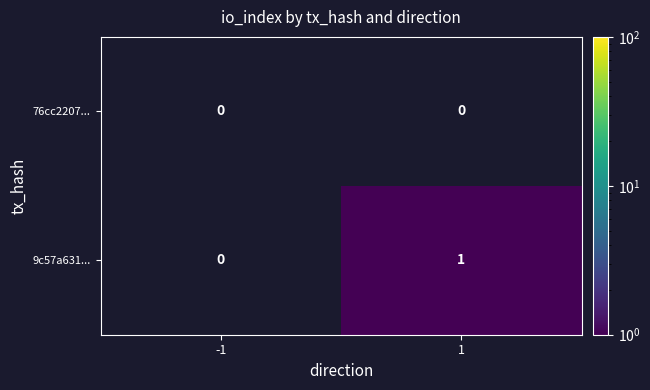

Between -1 and 1, which is larger?

1